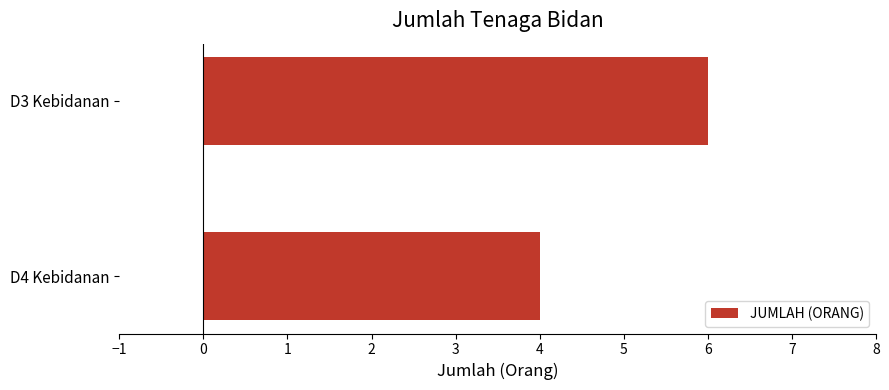

The value at D3 Kebidanan is 3. True or false?

False